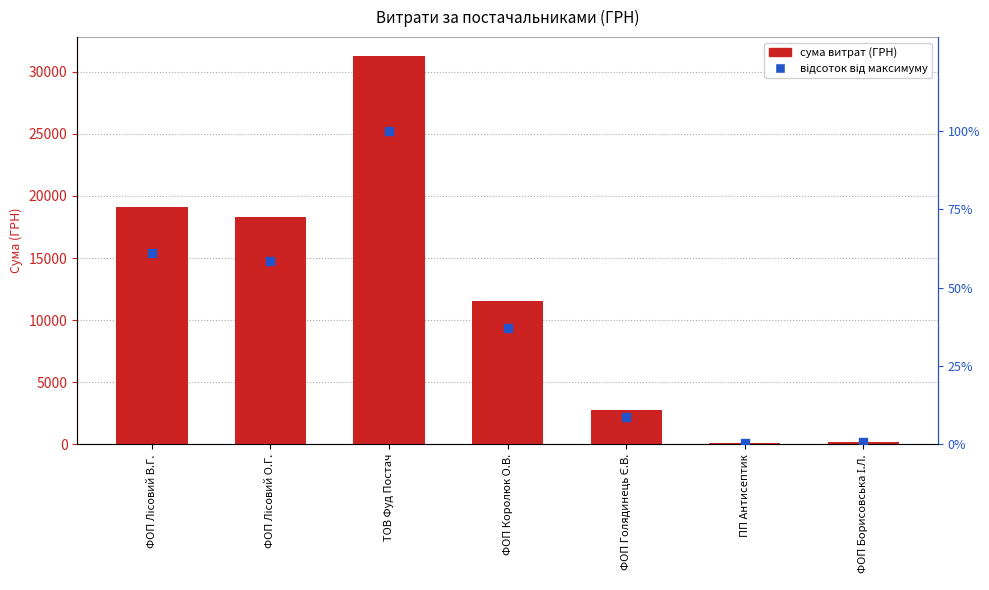

Which series reaches the minimum Y coordinate?

відсоток від максимуму